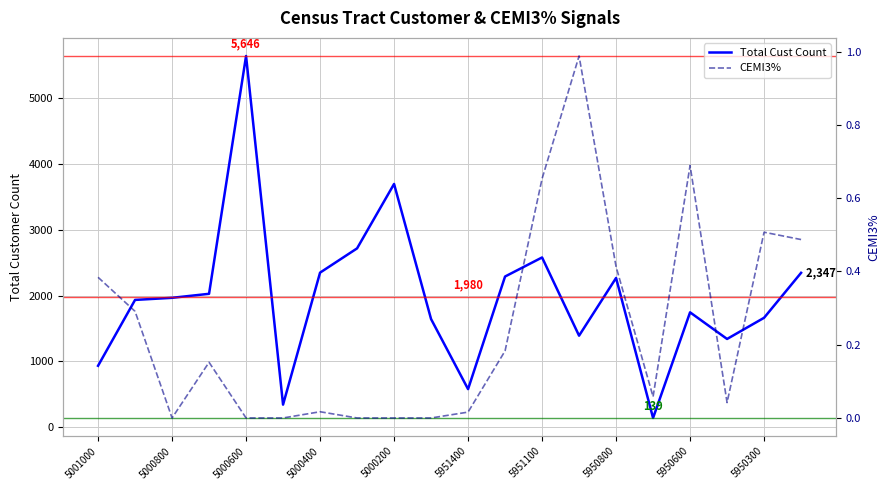

True or false: Total Cust Count and CEMI3% cross at least once.

False